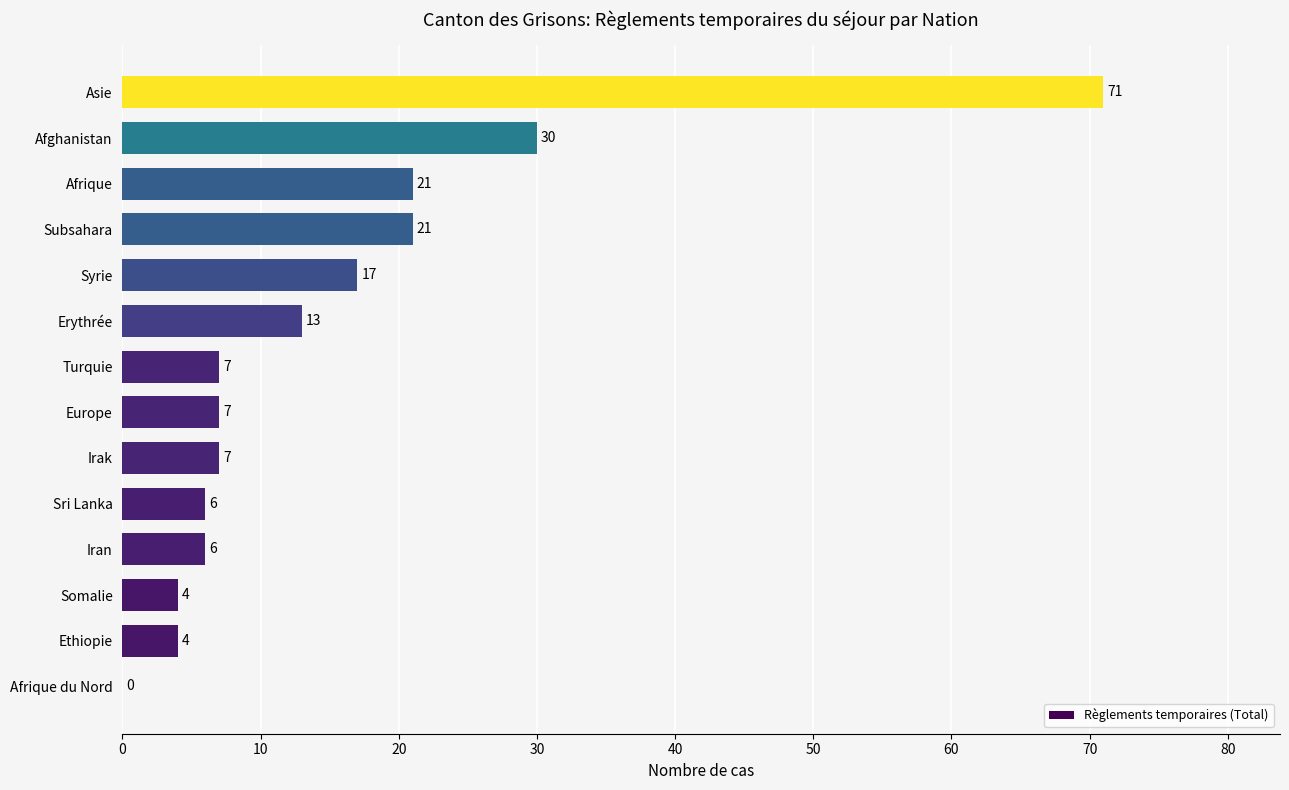

Is it true that the value at Afrique is 21?

True